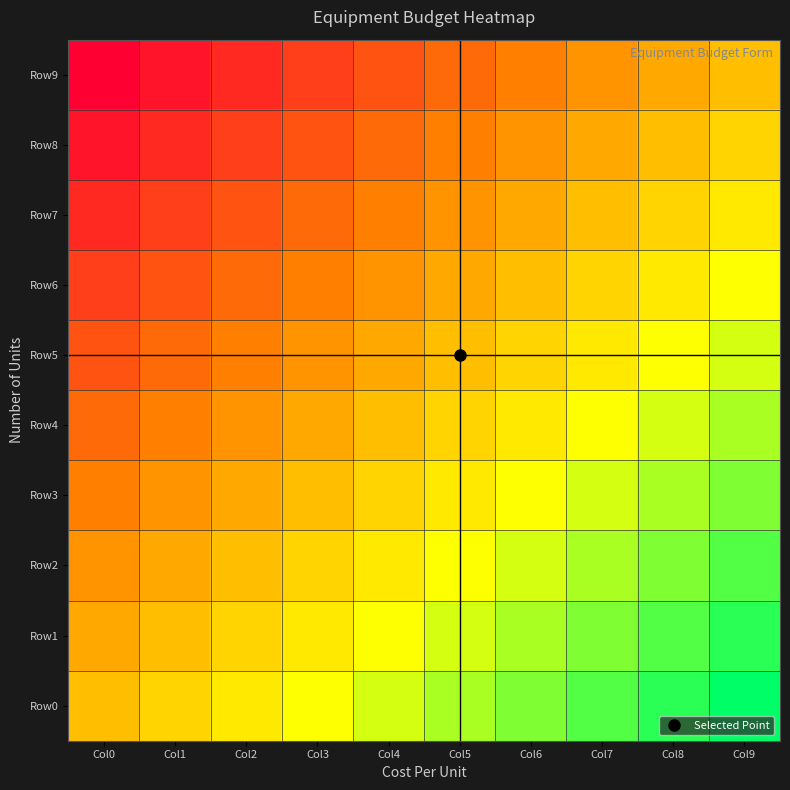

Between Col6 and Col8, which series saw the biggest shift?

Row3